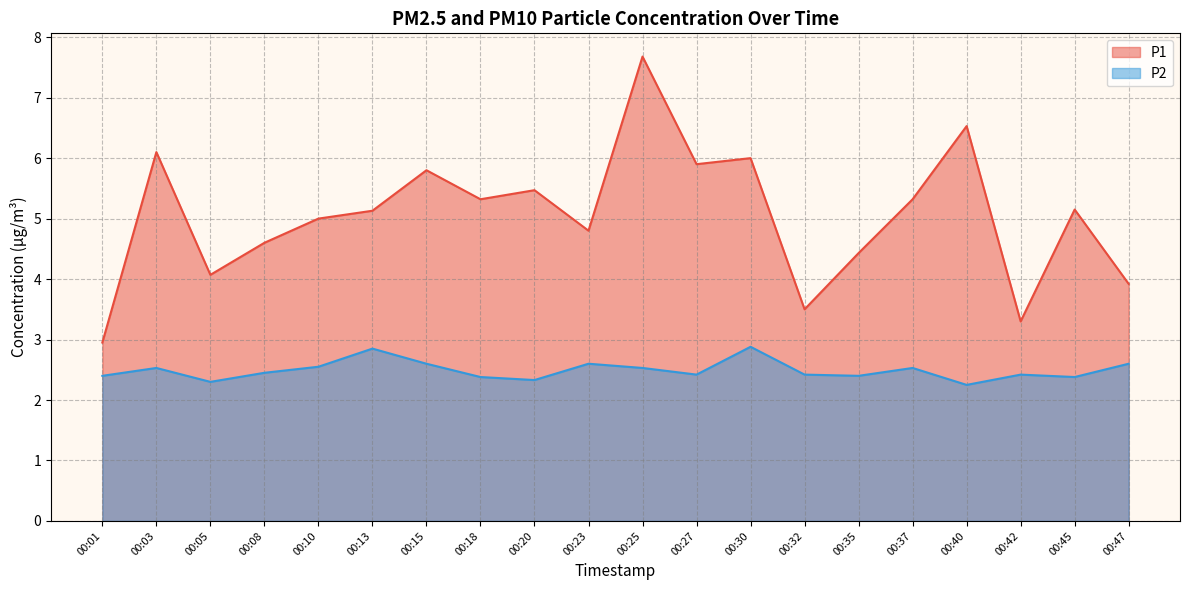

List the series in order of their overall mean, highest first.

P1, P2